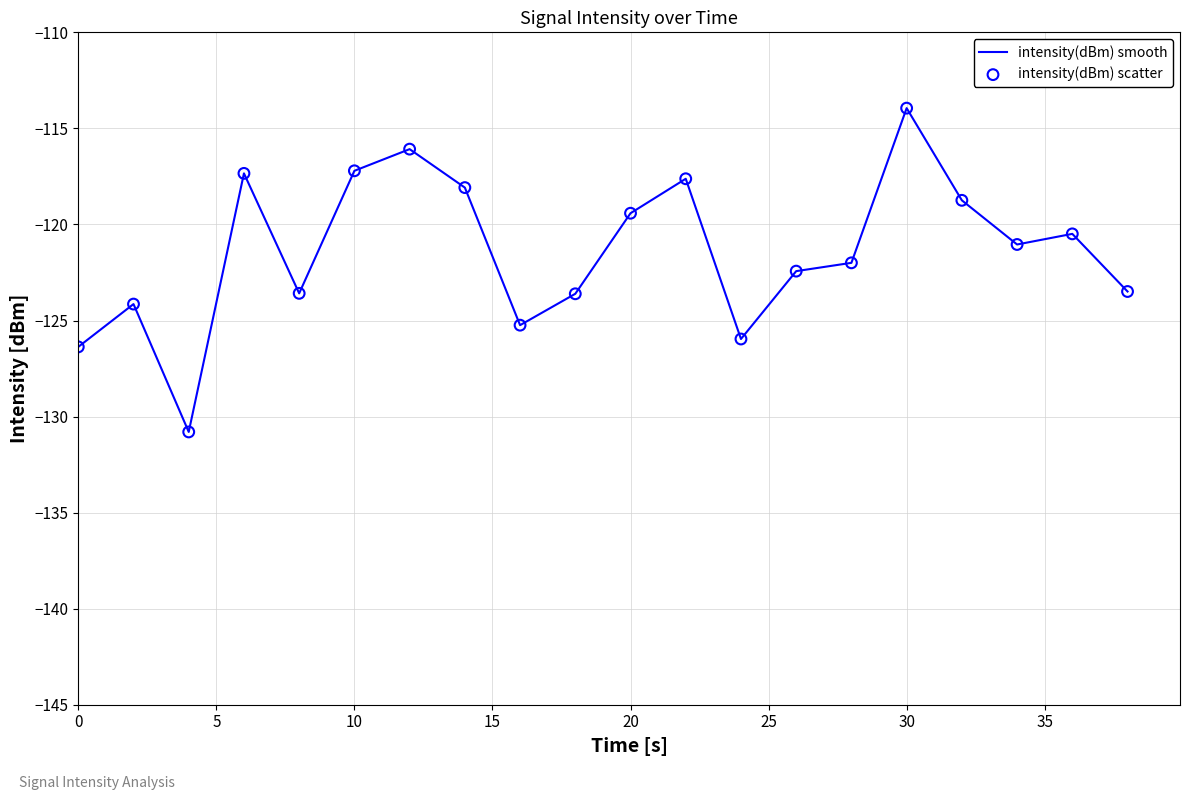

What is the maximum value shown in the chart?

-113.9